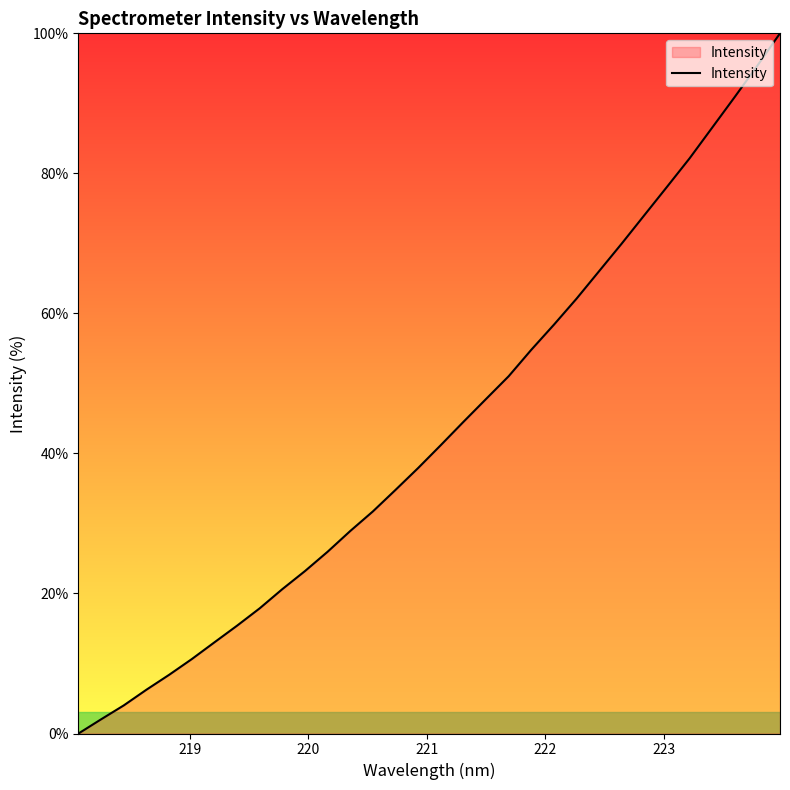

What is the difference between the maximum and minimum values?

100.0